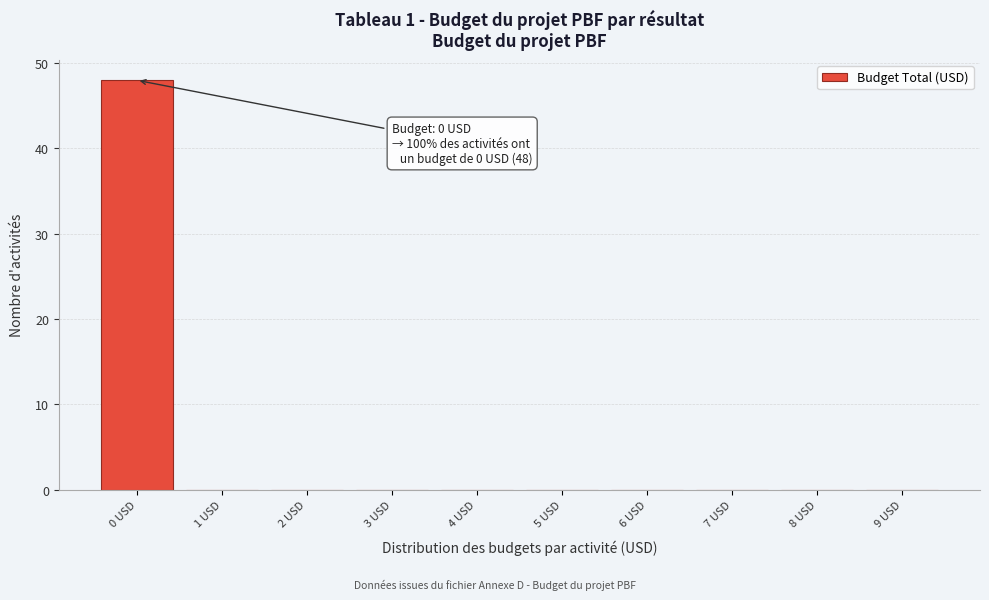

Which range on the x-axis has the tallest bar?

-0.5 to 0.5